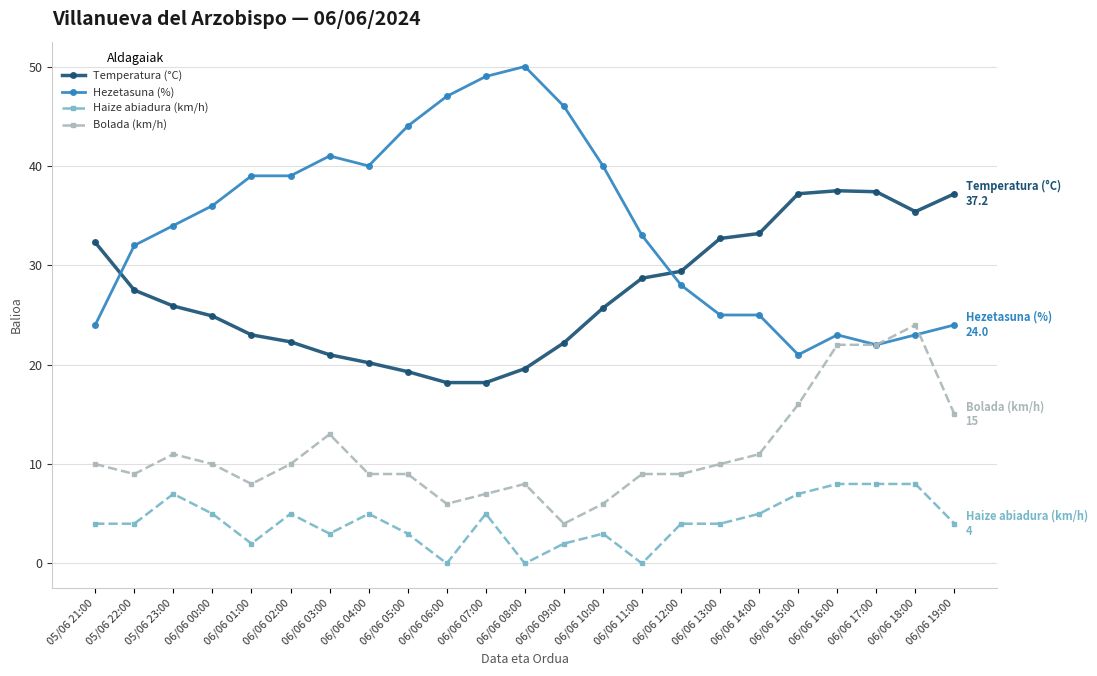

List the series in order of their peak value, highest first.

Hezetasuna (%), Temperatura (°C), Bolada (km/h), Haize abiadura (km/h)